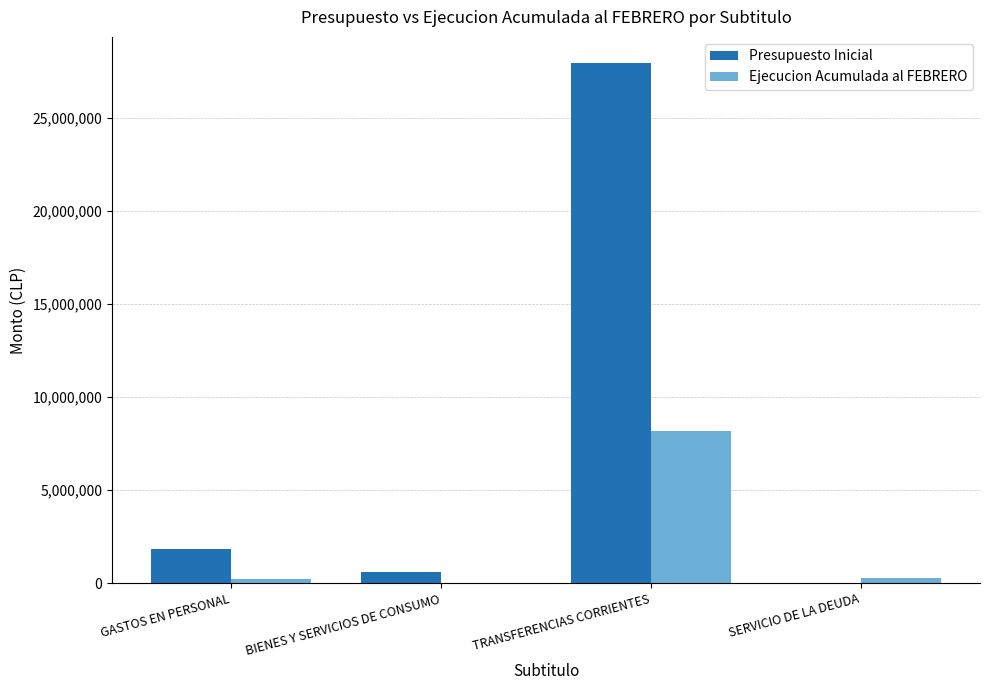

Read the Ejecucion Acumulada al FEBRERO value at GASTOS EN PERSONAL, to the nearest 10.

235610